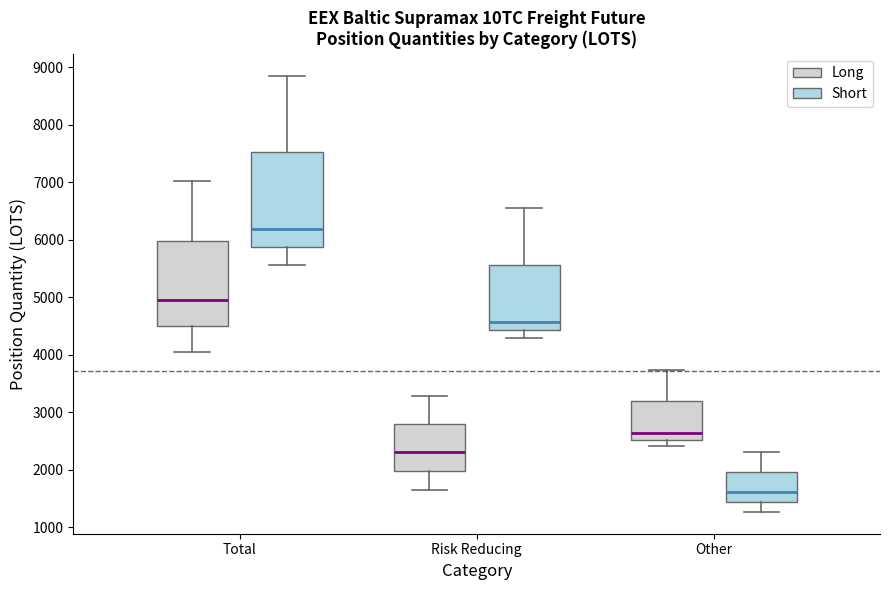

Reading left to right, read every box against the y-axis: the position of its median line, the range the box covers, and the ends of its whiskers. The values are not printed on the chart, so give them approximately, as read against the axis.

Total (Long): median 4900, box 4500 to 6000, whiskers 4100 to 7000
Total (Short): median 6200, box 5900 to 7500, whiskers 5600 to 8900
Risk Reducing (Long): median 2300, box 2000 to 2800, whiskers 1600 to 3300
Risk Reducing (Short): median 4600, box 4400 to 5600, whiskers 4300 to 6500
Other (Long): median 2600, box 2500 to 3200, whiskers 2400 to 3700
Other (Short): median 1600, box 1400 to 2000, whiskers 1300 to 2300